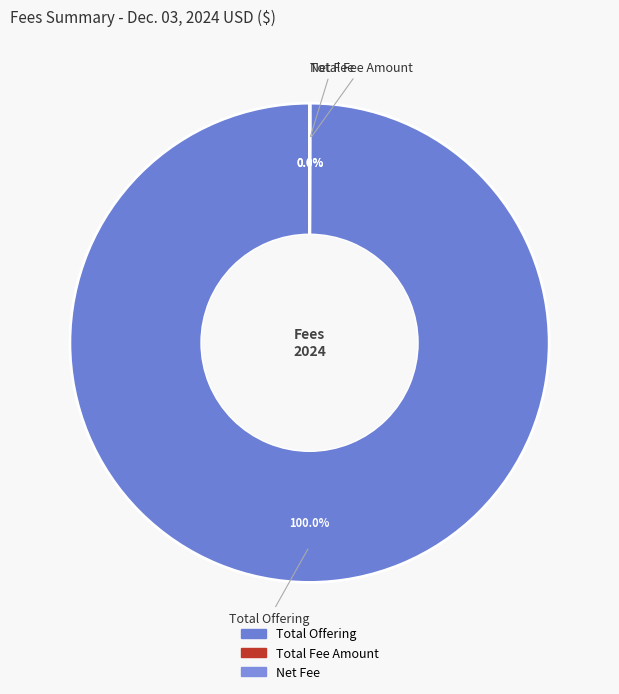

Which category accounts for the majority?

Total Offering